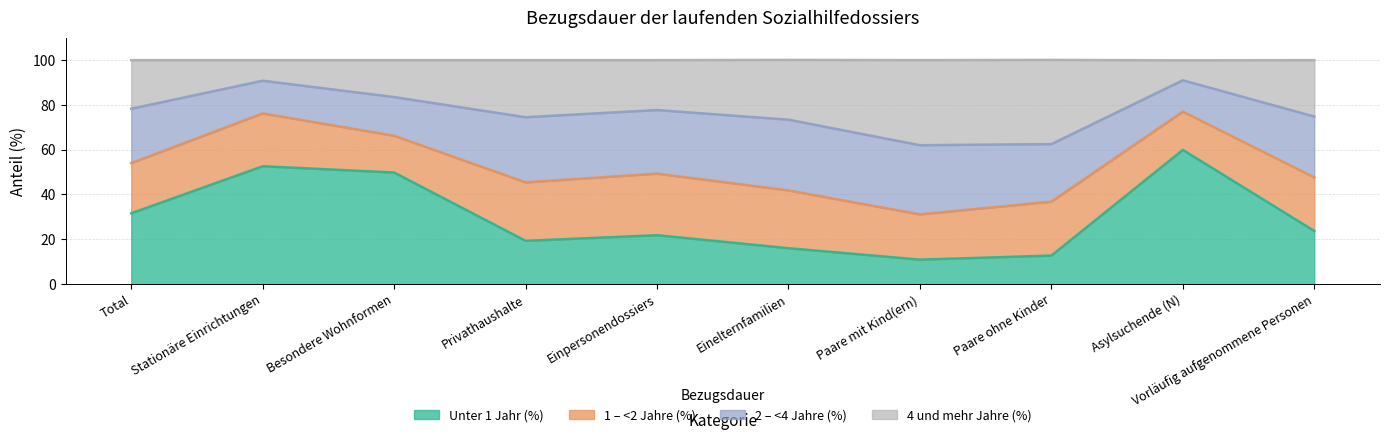

Which label corresponds to the largest value in the chart?

Asylsuchende (N)